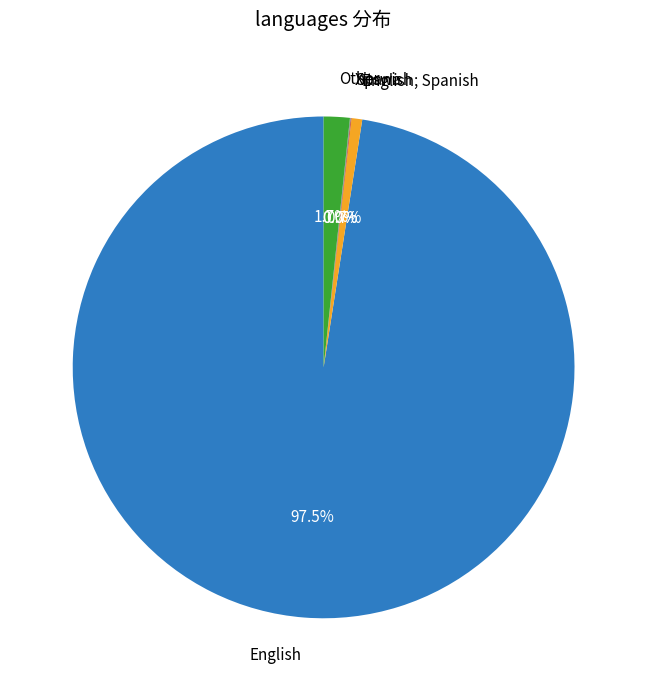

How much of the chart is everything except Other?

98.3%